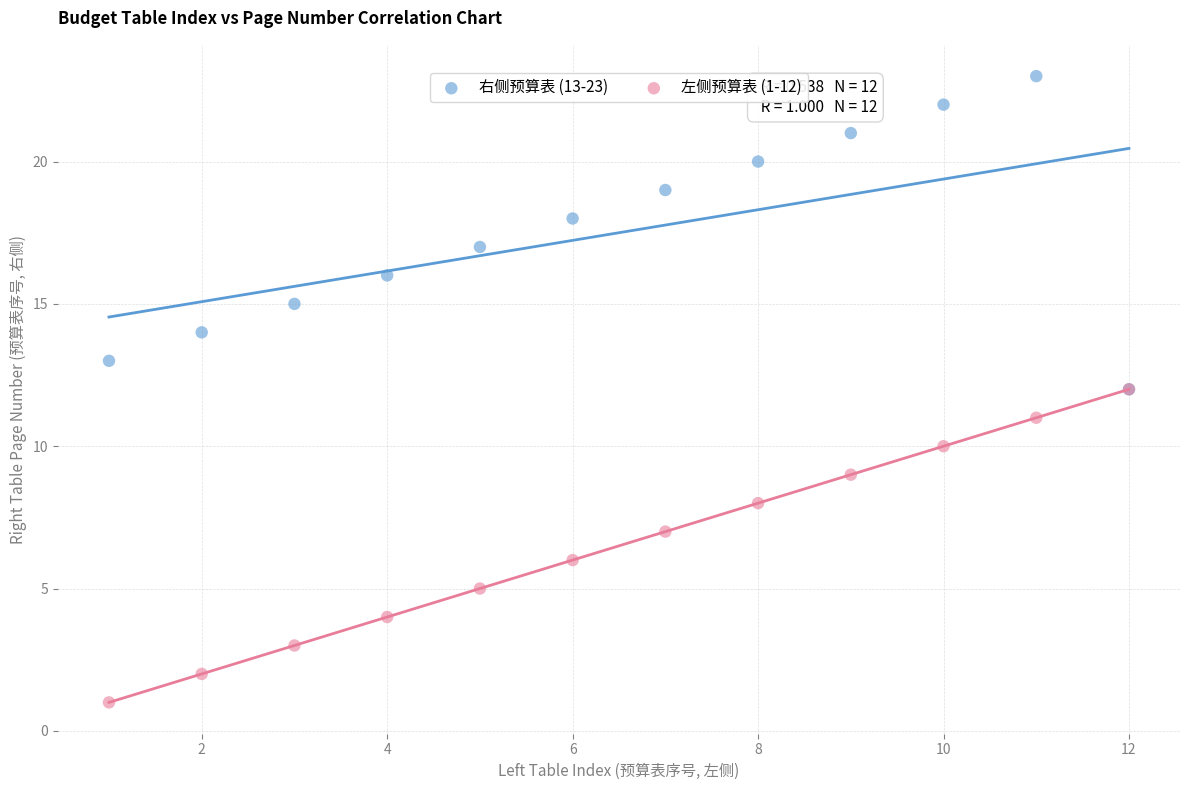

Which series contains the highest Y value?

右侧预算表 (13-23)